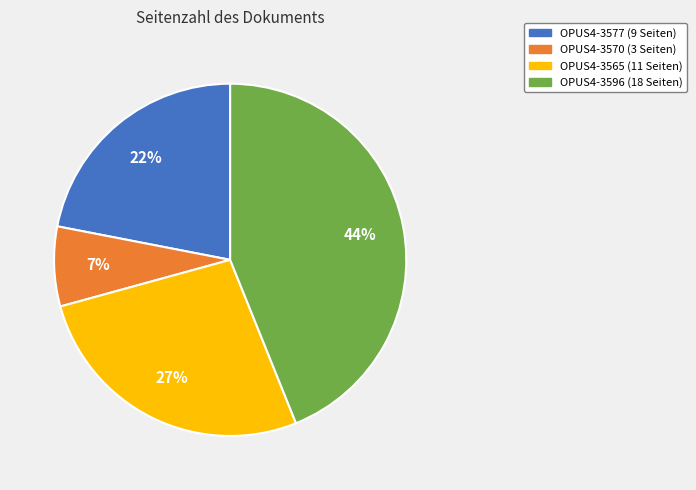

Which slice is the smallest?

OPUS4-3570